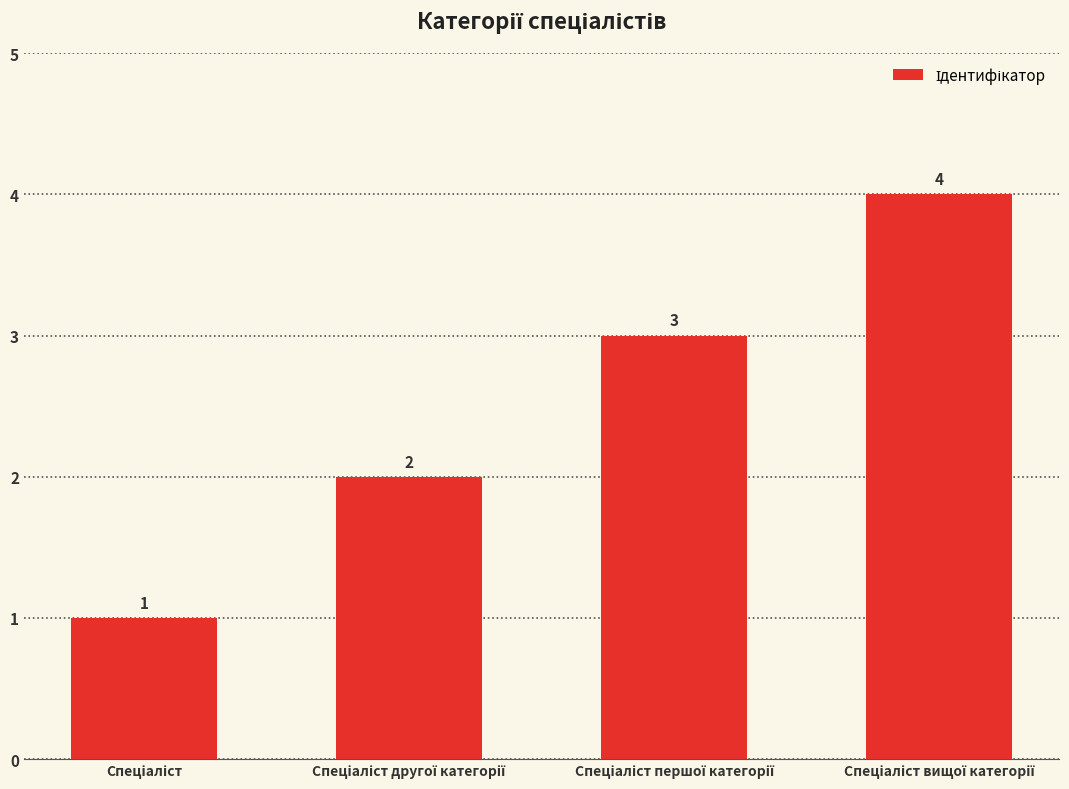

Count the values in the range 2 to 4.

3